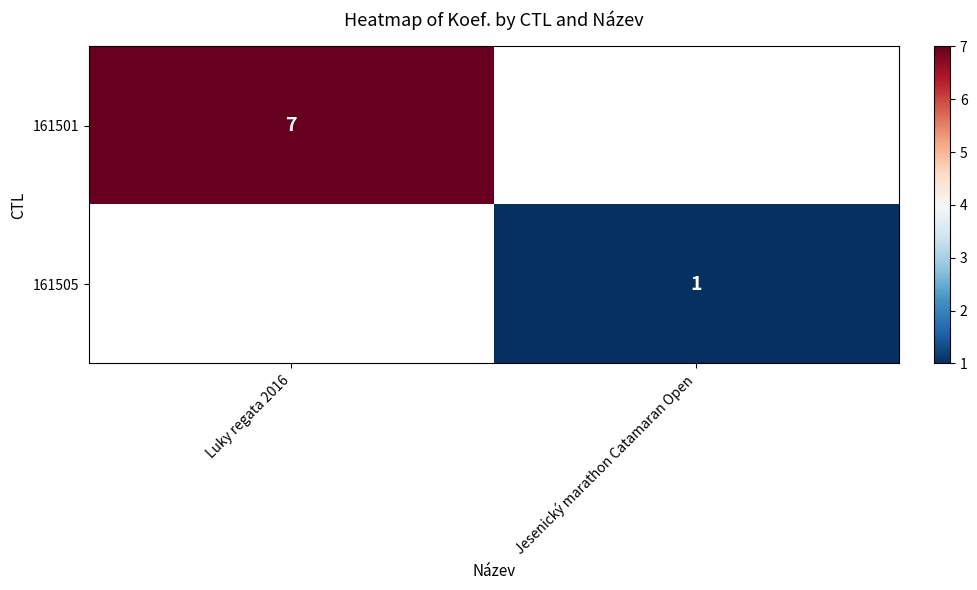

The value of 161501 at Luky regata 2016 is 7. True or false?

True